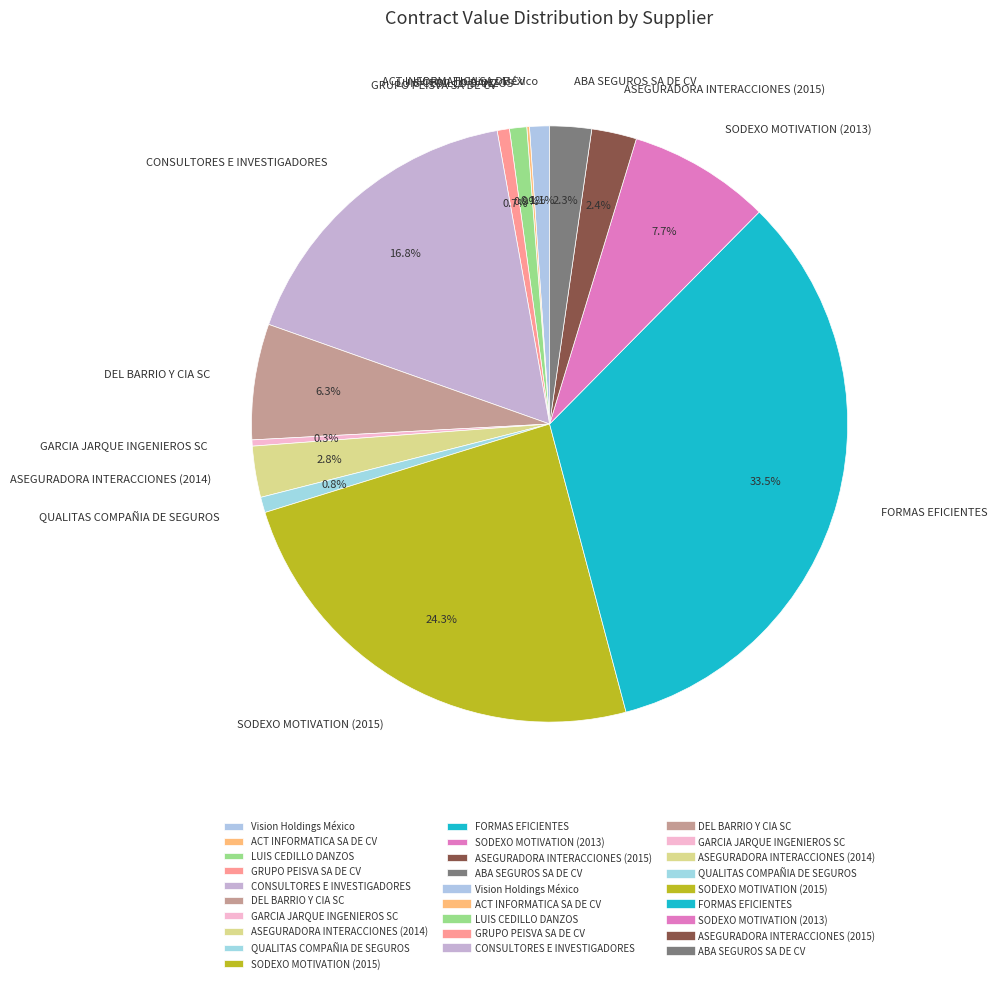

Between ASEGURADORA INTERACCIONES (2014) and SODEXO MOTIVATION (2013), which is larger?

SODEXO MOTIVATION (2013)